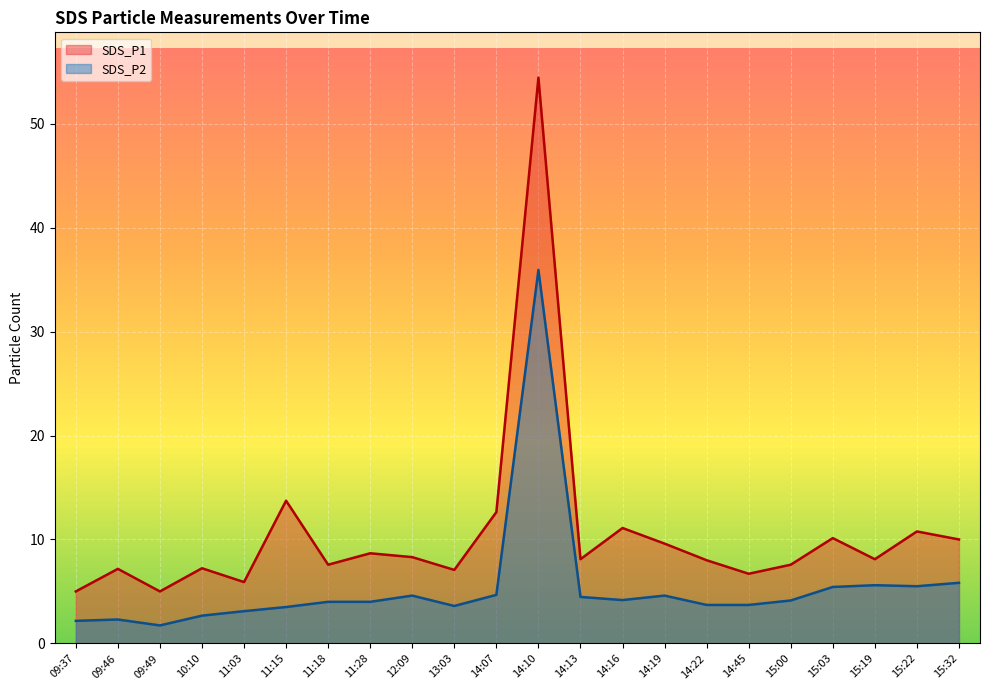

What is the difference between the second highest and minimum values in the SDS_P1 series?

8.7